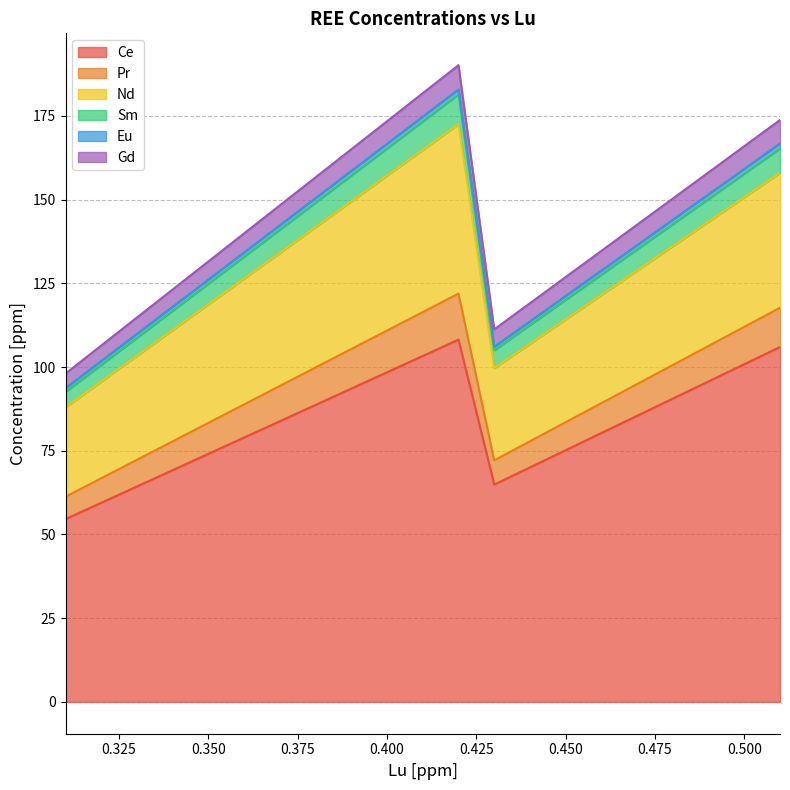

What is the lowest value of the Ce series?

54.6